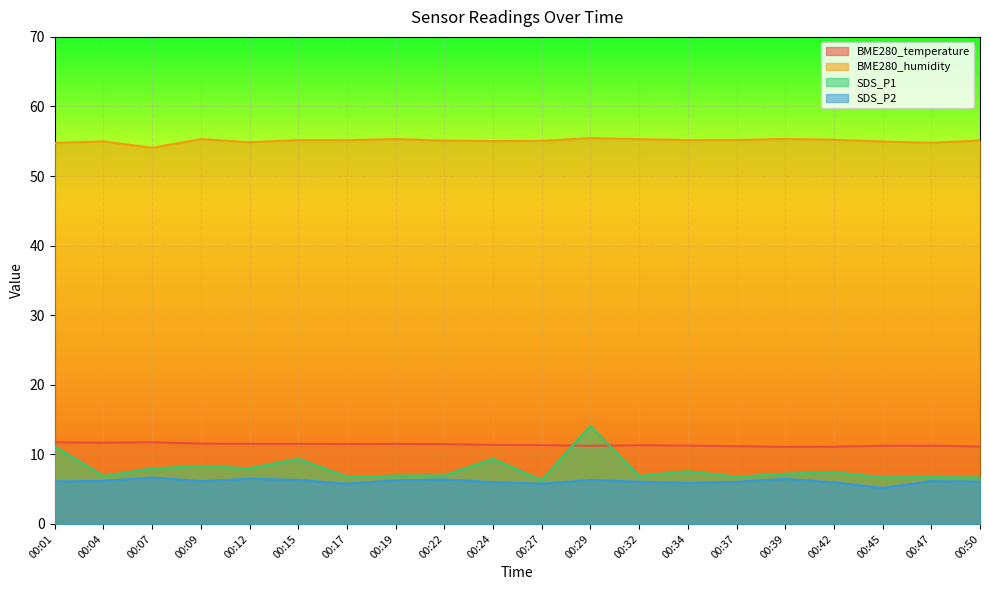

Reading left to right, what are all the values shown in this chart?

BME280_temperature: 11.7	11.7	11.7	11.6	11.5	11.5	11.5	11.5	11.5	11.4	11.3	11.2	11.3	11.3	11.2	11.1	11.1	11.2	11.2	11.1
BME280_humidity: 54.8	55.0	54.1	55.3	54.9	55.2	55.1	55.3	55.1	55.0	55.0	55.5	55.3	55.2	55.2	55.3	55.2	55.0	54.8	55.1
SDS_P1: 11.1	6.9	8.0	8.3	8.0	9.3	6.8	7.0	7.0	9.3	6.3	14.1	6.9	7.6	6.8	7.2	7.4	6.7	6.8	6.7
SDS_P2: 6.1	6.2	6.7	6.1	6.5	6.3	5.8	6.2	6.4	6.0	5.8	6.3	6.1	5.9	6.0	6.5	6.0	5.2	6.2	6.1